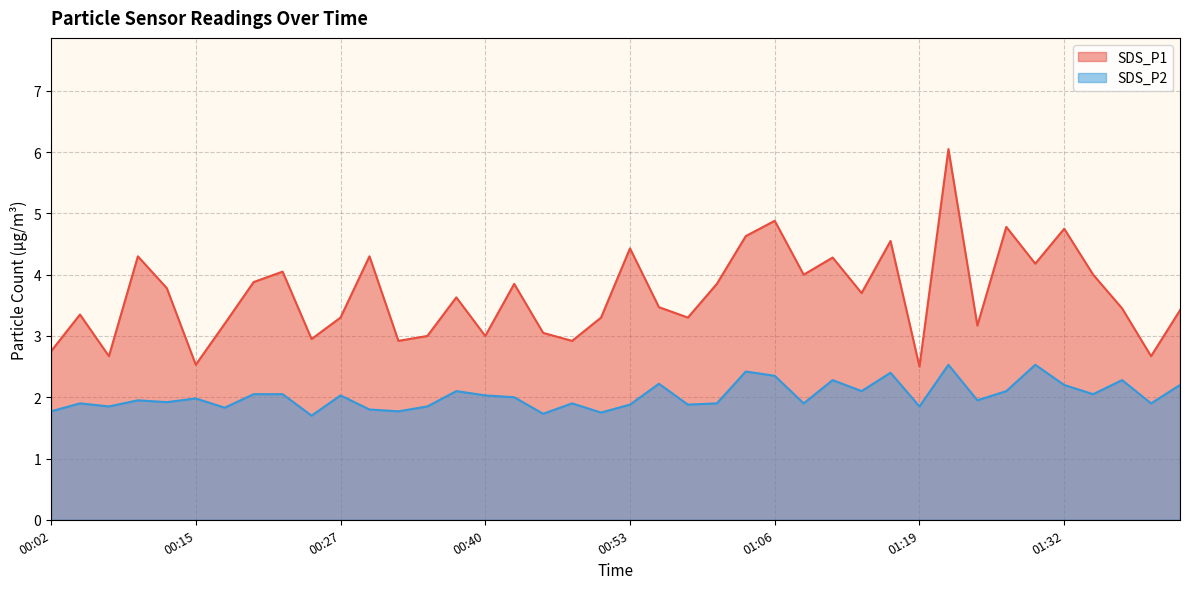

Reading left to right, list all the values displayed in this chart.

SDS_P1: 00:02=2.8	00:04=3.4	00:07=2.7	00:09=4.3	00:12=3.8	00:15=2.5	00:17=3.2	00:20=3.9	00:22=4.0	00:25=3.0	00:27=3.3	00:30=4.3	00:32=2.9	00:35=3.0	00:38=3.6	00:40=3.0	00:43=3.9	00:45=3.0	00:48=2.9	00:50=3.3	00:53=4.4	00:55=3.5	00:58=3.3	01:01=3.9	01:03=4.6	01:06=4.9	01:08=4.0	01:11=4.3	01:14=3.7	01:16=4.5	01:19=2.5	01:22=6.0	01:24=3.2	01:27=4.8	01:30=4.2	01:32=4.8	01:35=4.0	01:37=3.5	01:40=2.7	01:42=3.4
SDS_P2: 00:02=1.8	00:04=1.9	00:07=1.9	00:09=1.9	00:12=1.9	00:15=2.0	00:17=1.8	00:20=2.0	00:22=2.0	00:25=1.7	00:27=2.0	00:30=1.8	00:32=1.8	00:35=1.9	00:38=2.1	00:40=2.0	00:43=2.0	00:45=1.7	00:48=1.9	00:50=1.8	00:53=1.9	00:55=2.2	00:58=1.9	01:01=1.9	01:03=2.4	01:06=2.4	01:08=1.9	01:11=2.3	01:14=2.1	01:16=2.4	01:19=1.9	01:22=2.5	01:24=1.9	01:27=2.1	01:30=2.5	01:32=2.2	01:35=2.0	01:37=2.3	01:40=1.9	01:42=2.2